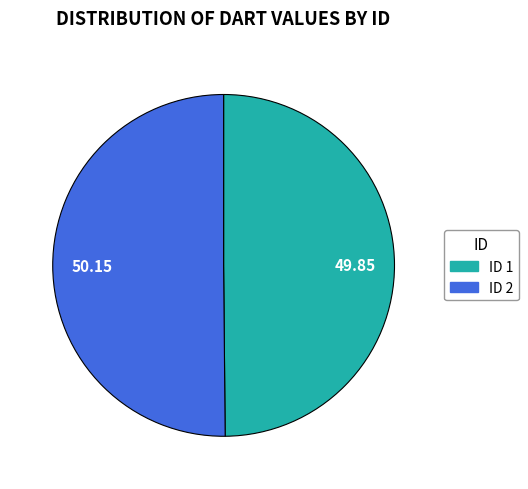

Approximately how many times larger is the value at 50.15 compared to 49.85?

1.0